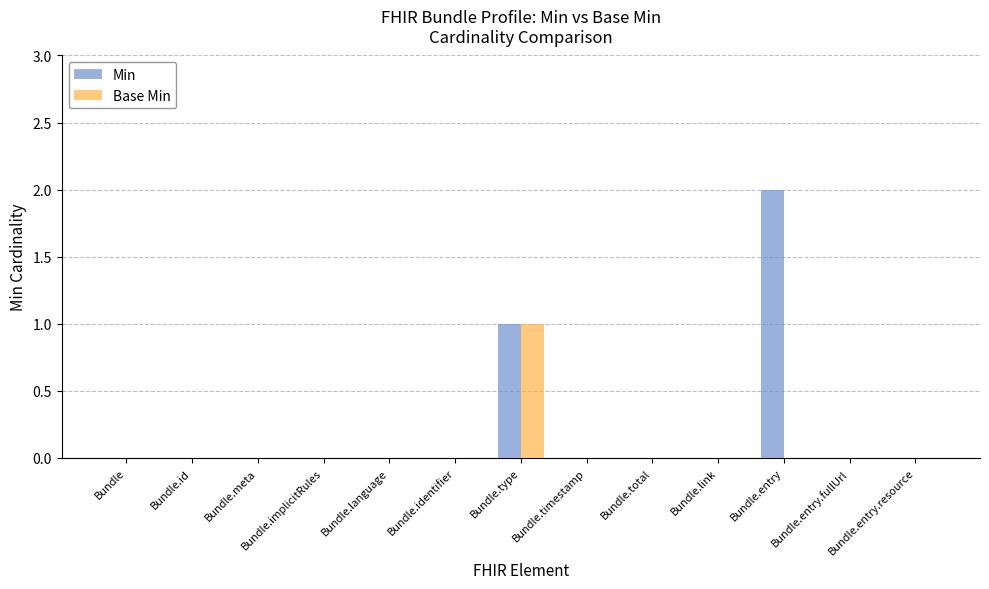

How many groups of bars are there?

13